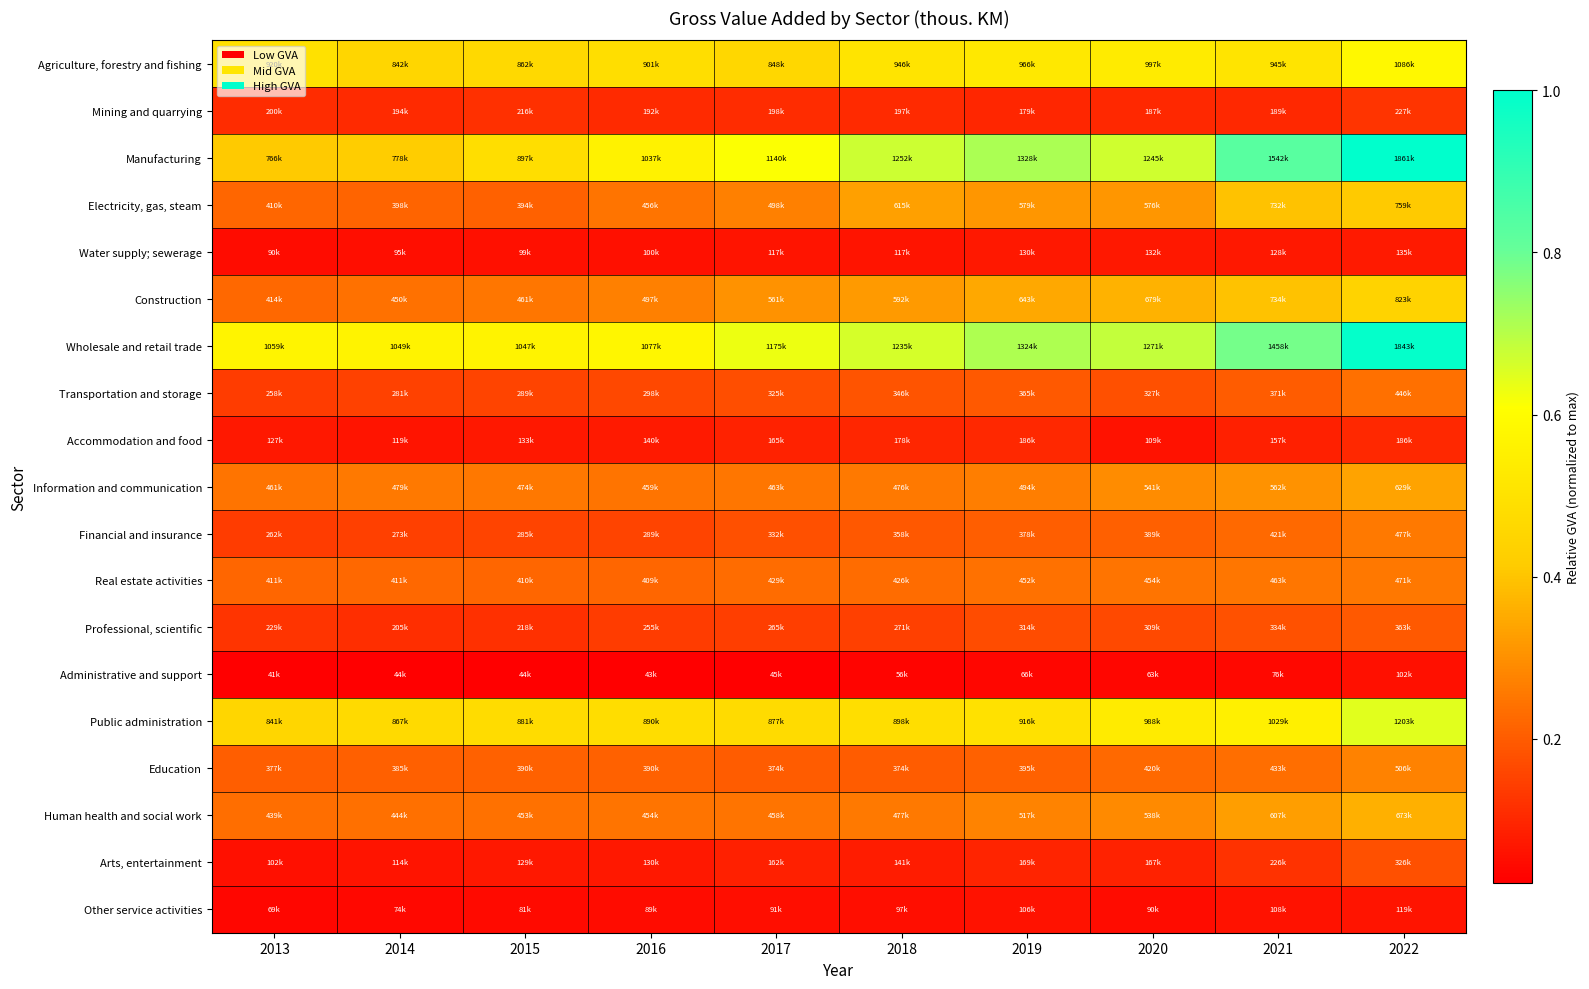

What is the spread (max minus min) of values at 2016?

0.6